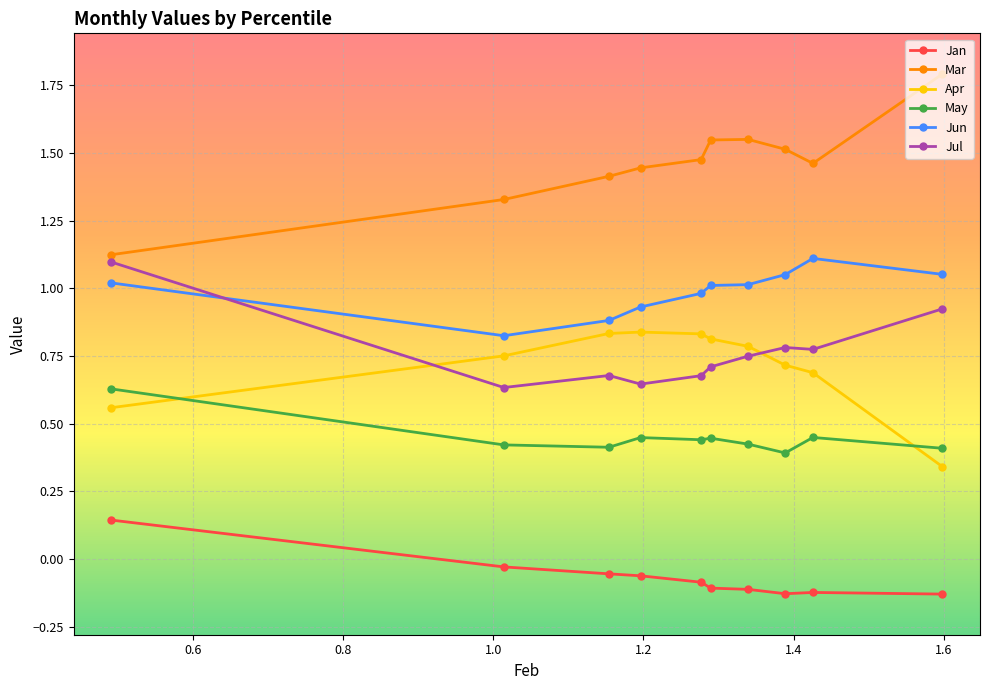

True or false: Apr has more than 0 interior local peaks.

True